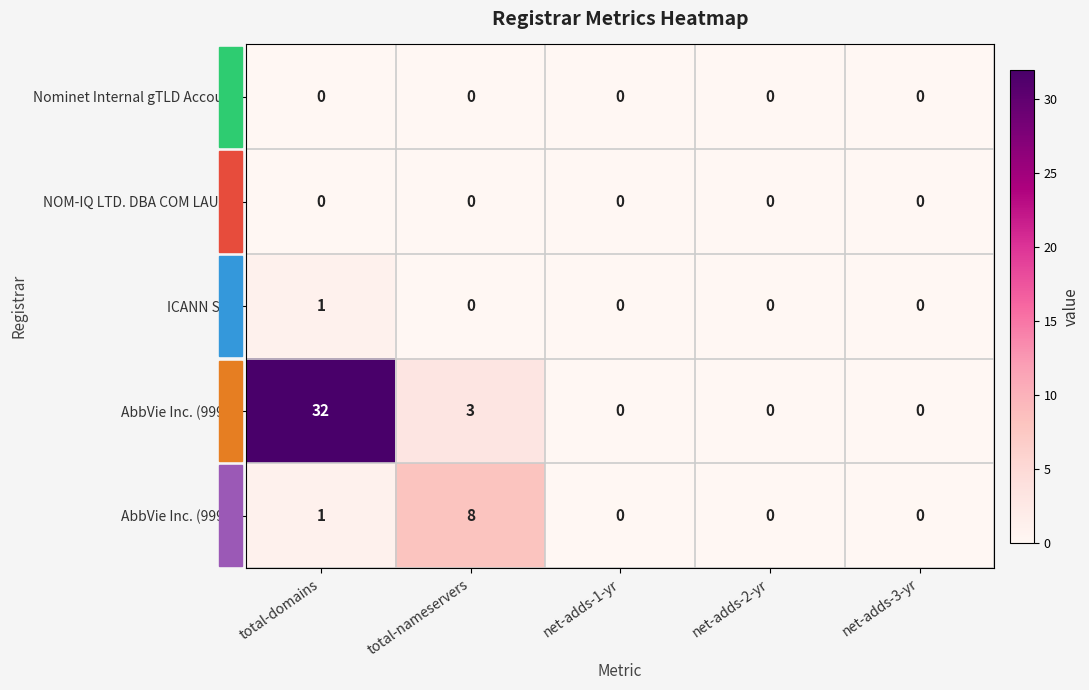

Which series has the largest range (max minus min)?

AbbVie Inc. (9998)